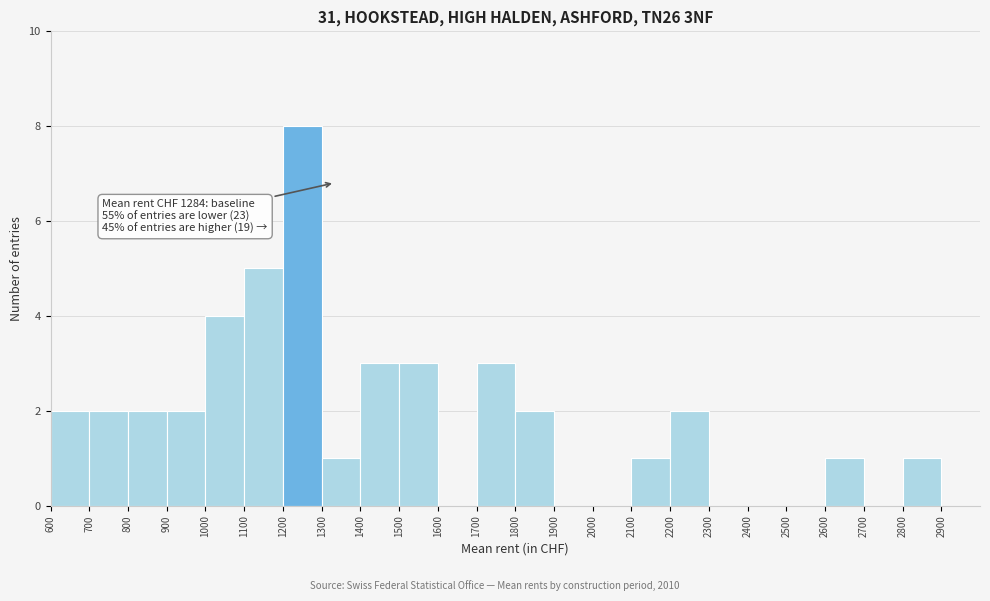

Which range on the x-axis has the tallest bar?

1200 to 1300